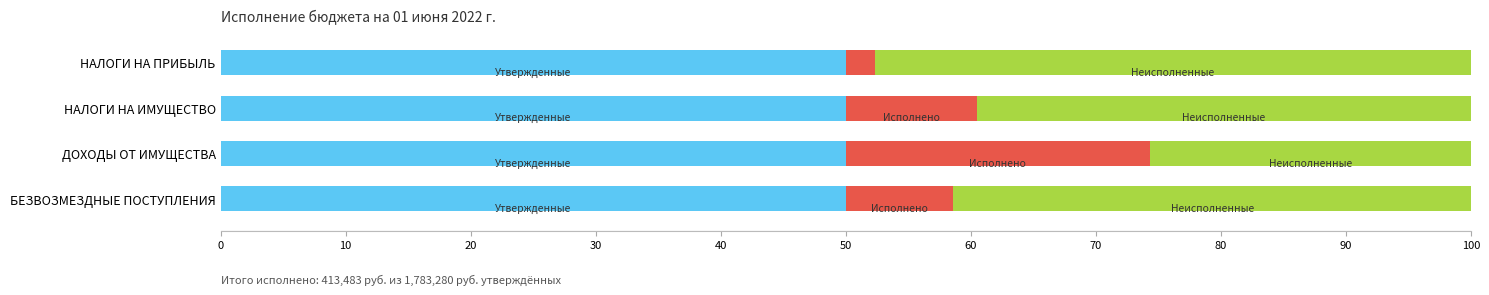

What is the total value across all series at НАЛОГИ НА ИМУЩЕСТВО?

100.0